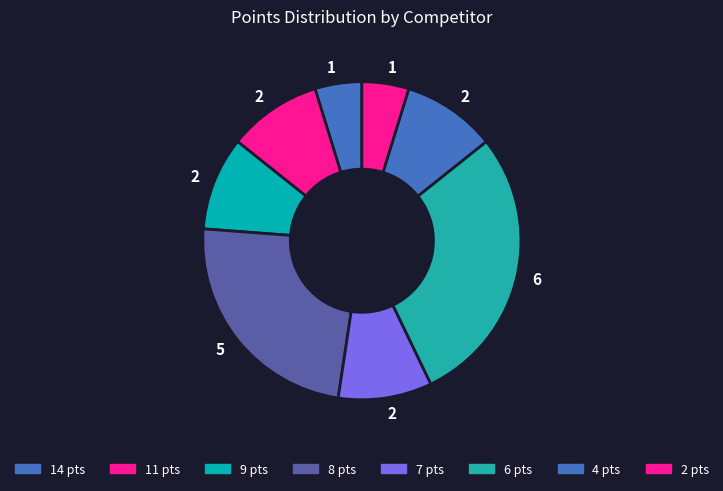

Count the number of slices in the pie.

8